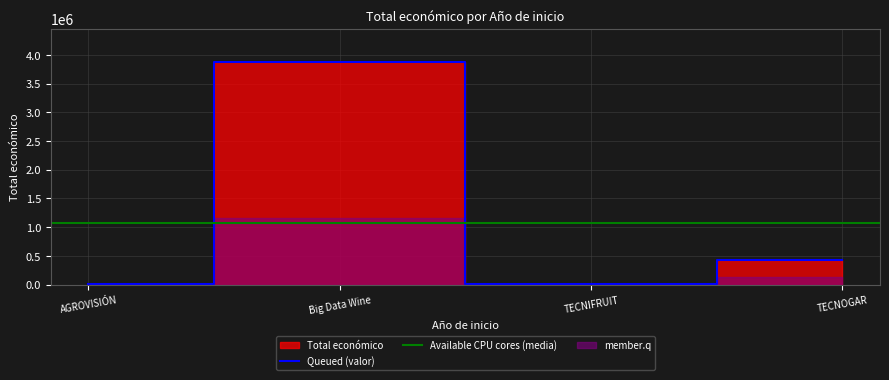

How many interior local valleys (lower than both neighbors) does the data have?

1